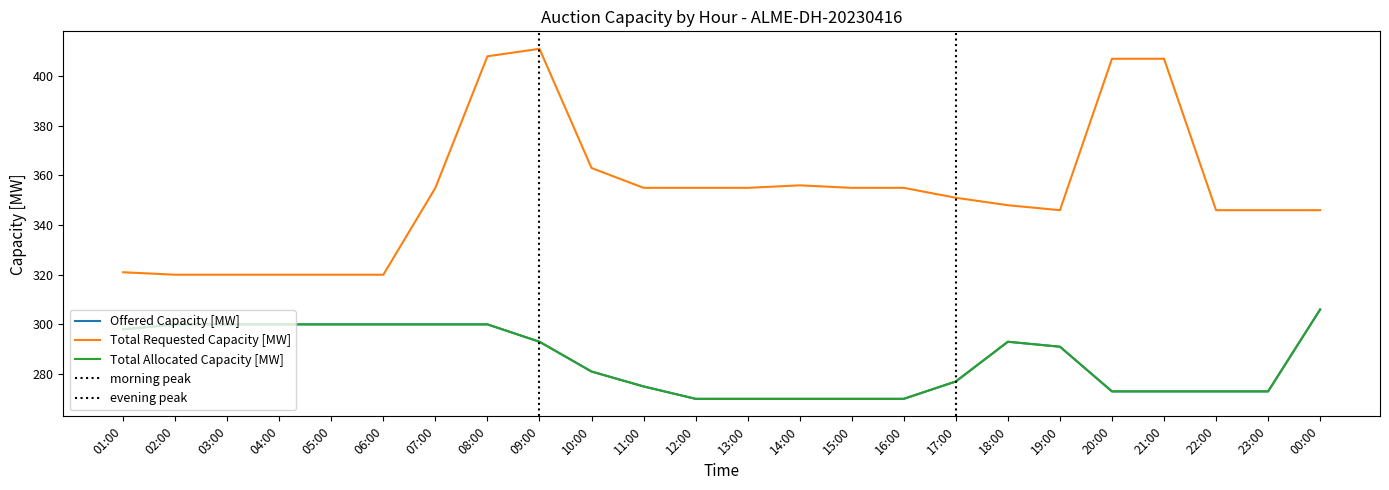

The Total Requested Capacity [MW] series shows 158 at 03:00. True or false?

False